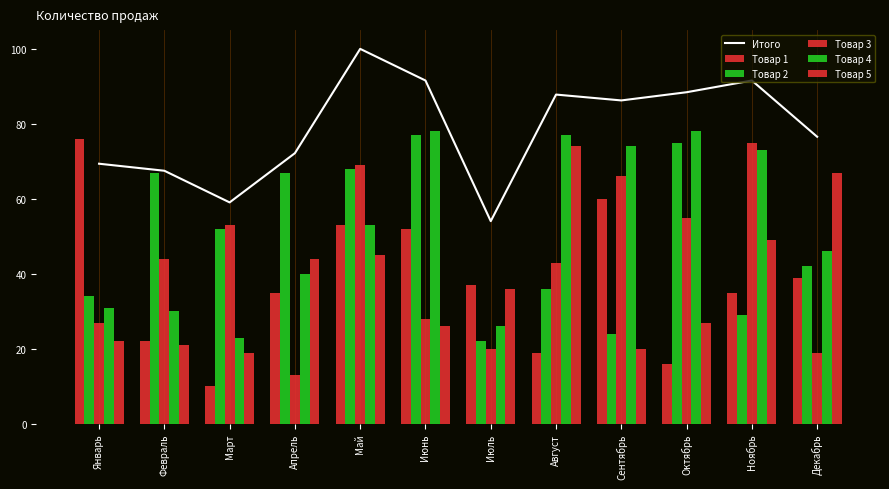

Which series has the largest range (max minus min)?

Товар 1